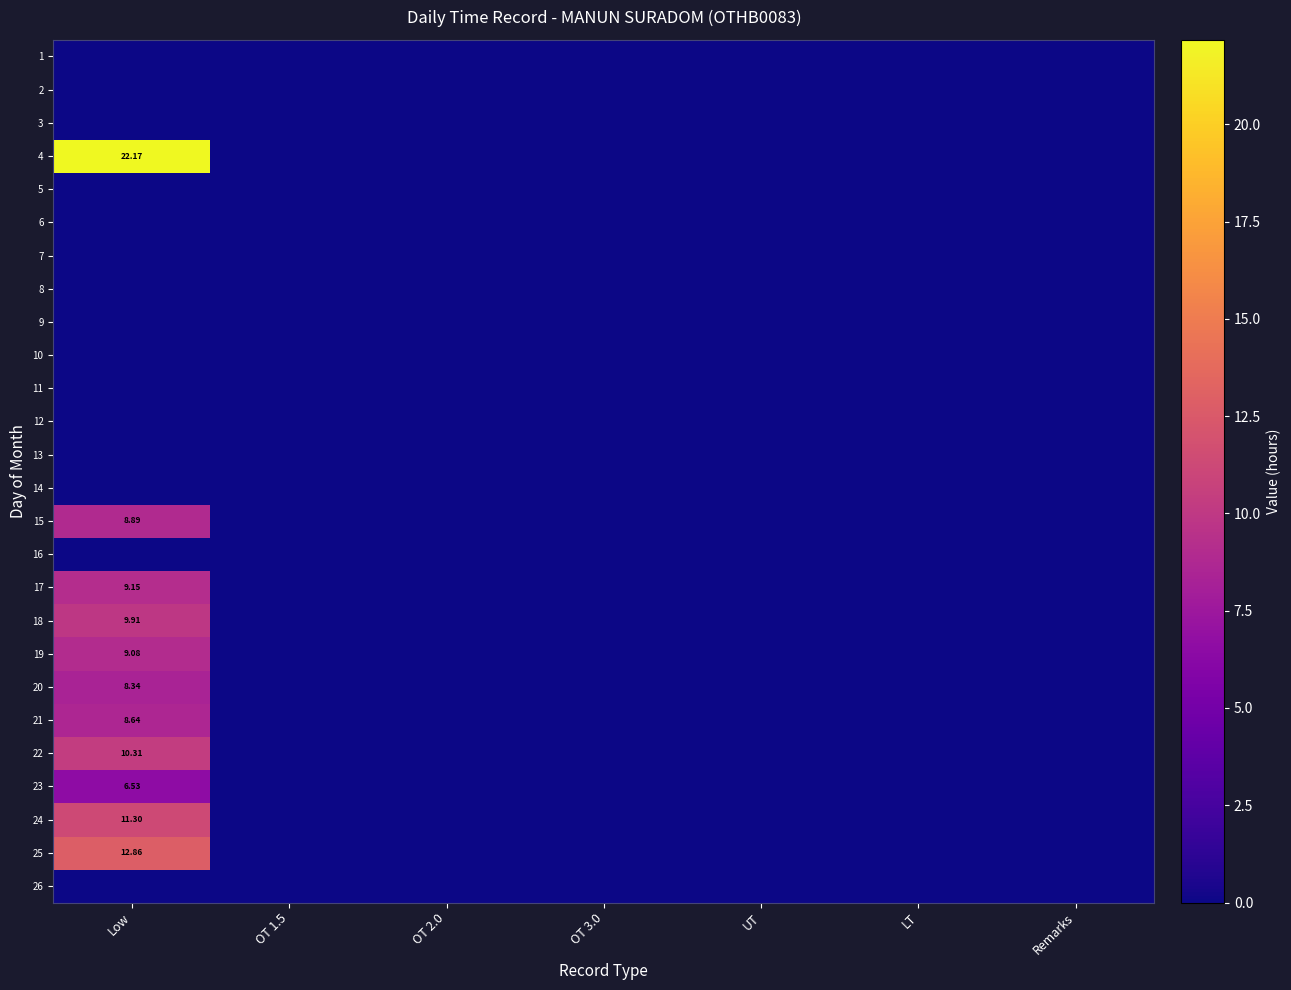

At UT, list the series in order from smallest to largest.

1, 2, 3, 4, 5, 6, 7, 8, 9, 10, 11, 12, 13, 14, 15, 16, 17, 18, 19, 20, 21, 22, 23, 24, 25, 26